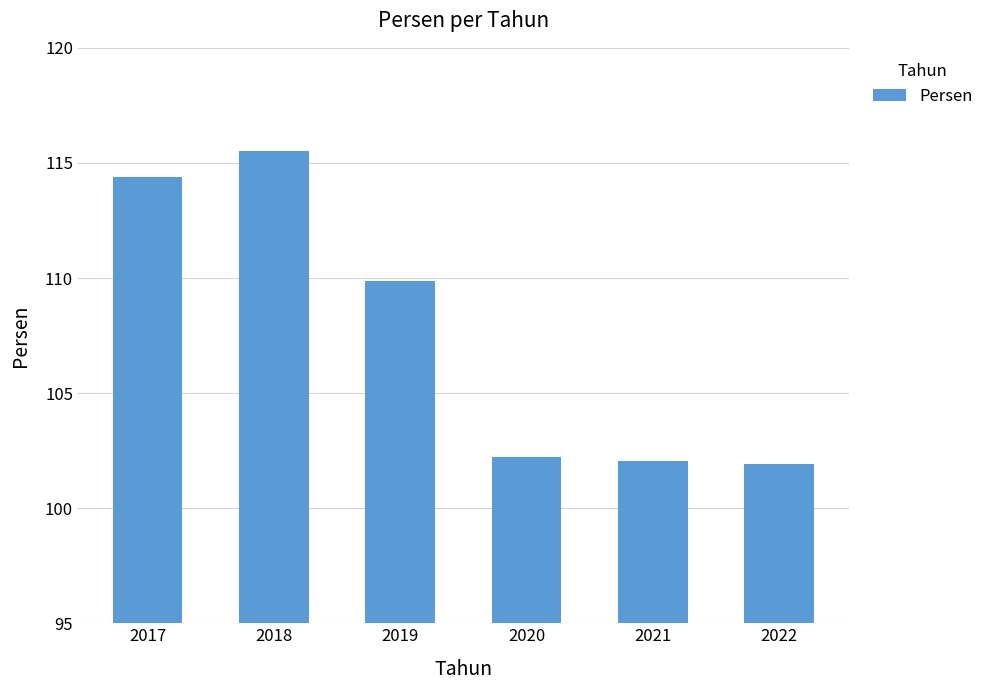

Reading left to right, extract all data points from this chart.

114.4	115.5	109.9	102.2	102.0	101.9